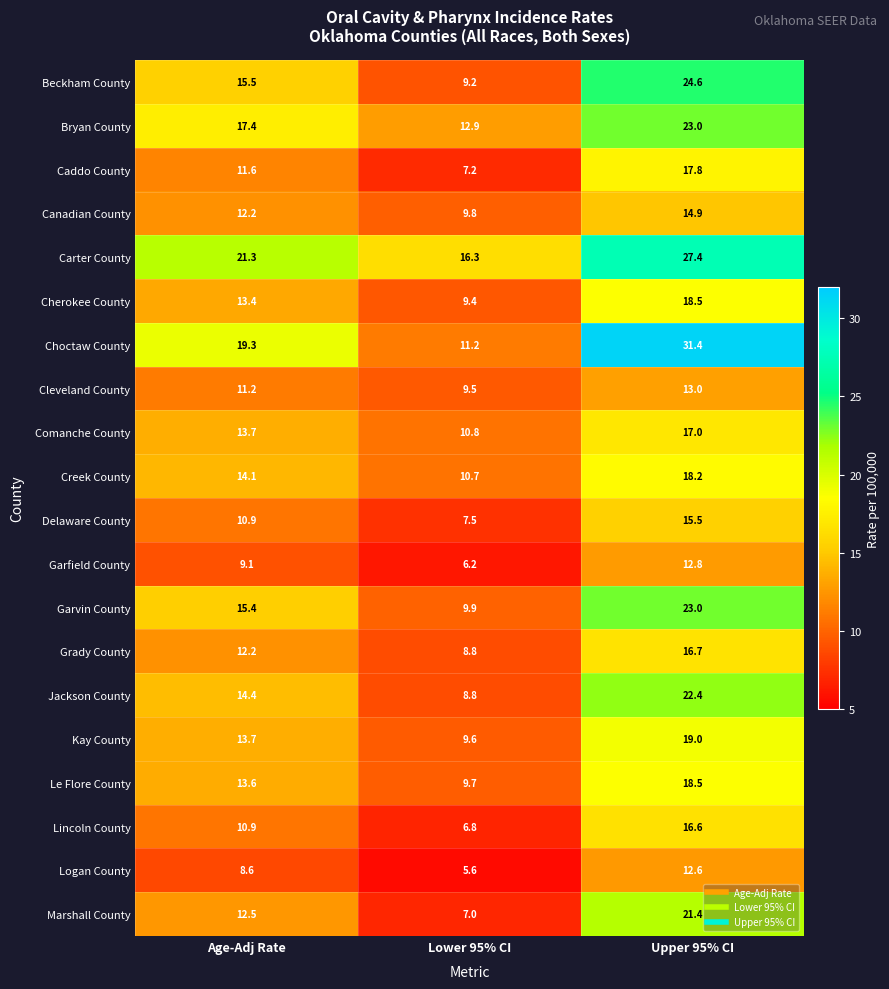

What is the difference between the Cherokee County values at Upper 95% CI and Lower 95% CI?

9.1